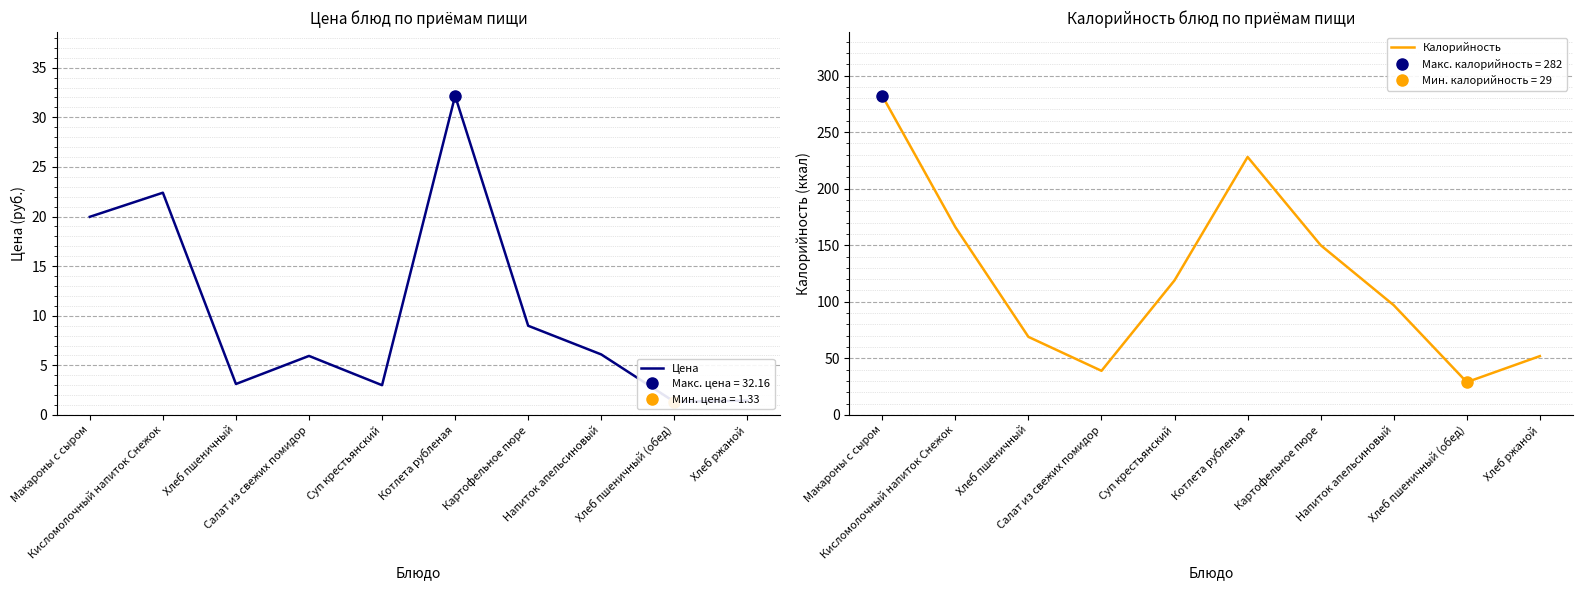

What is the average value of the Цена series?

10.4